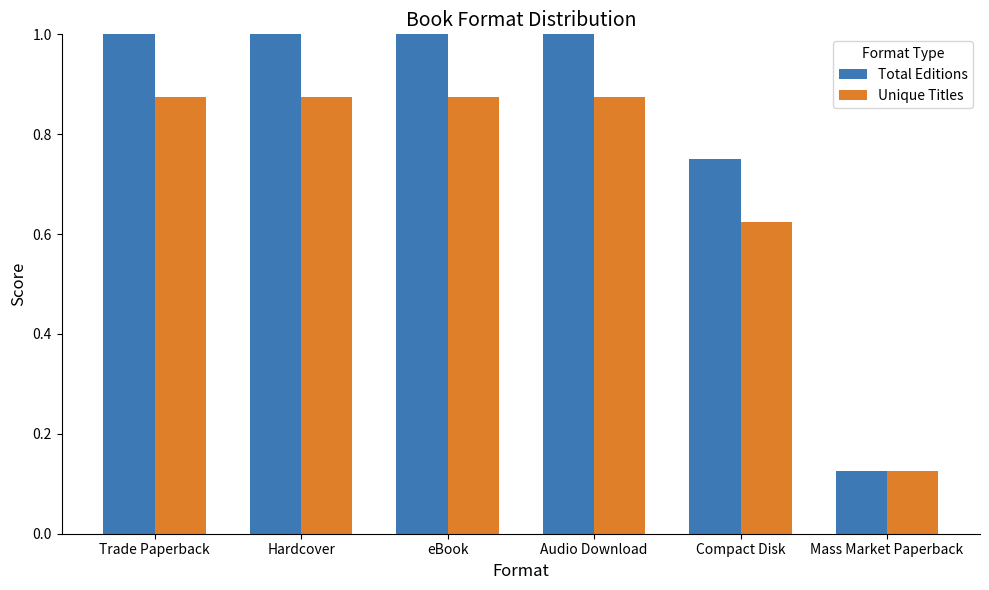

Which series has the widest spread of values?

Total Editions